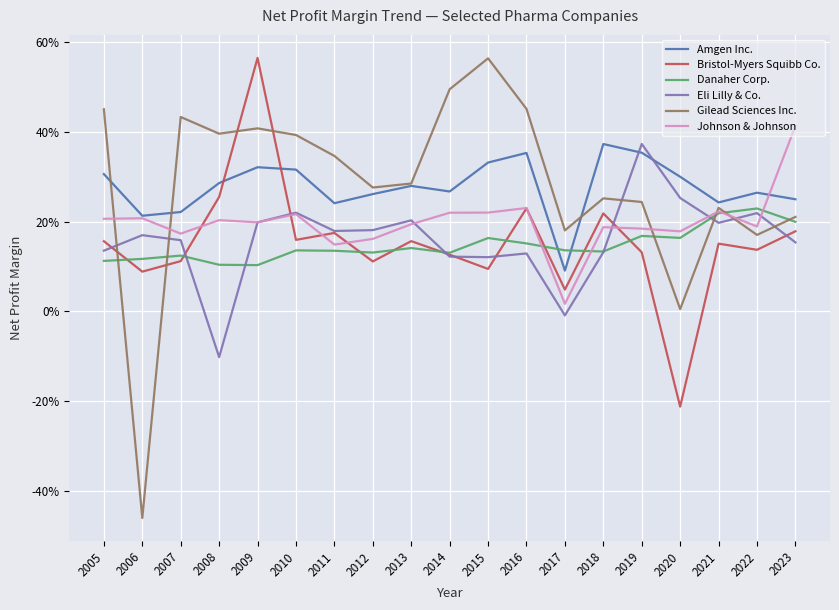

Is this an area chart (filled region under the line)?

No